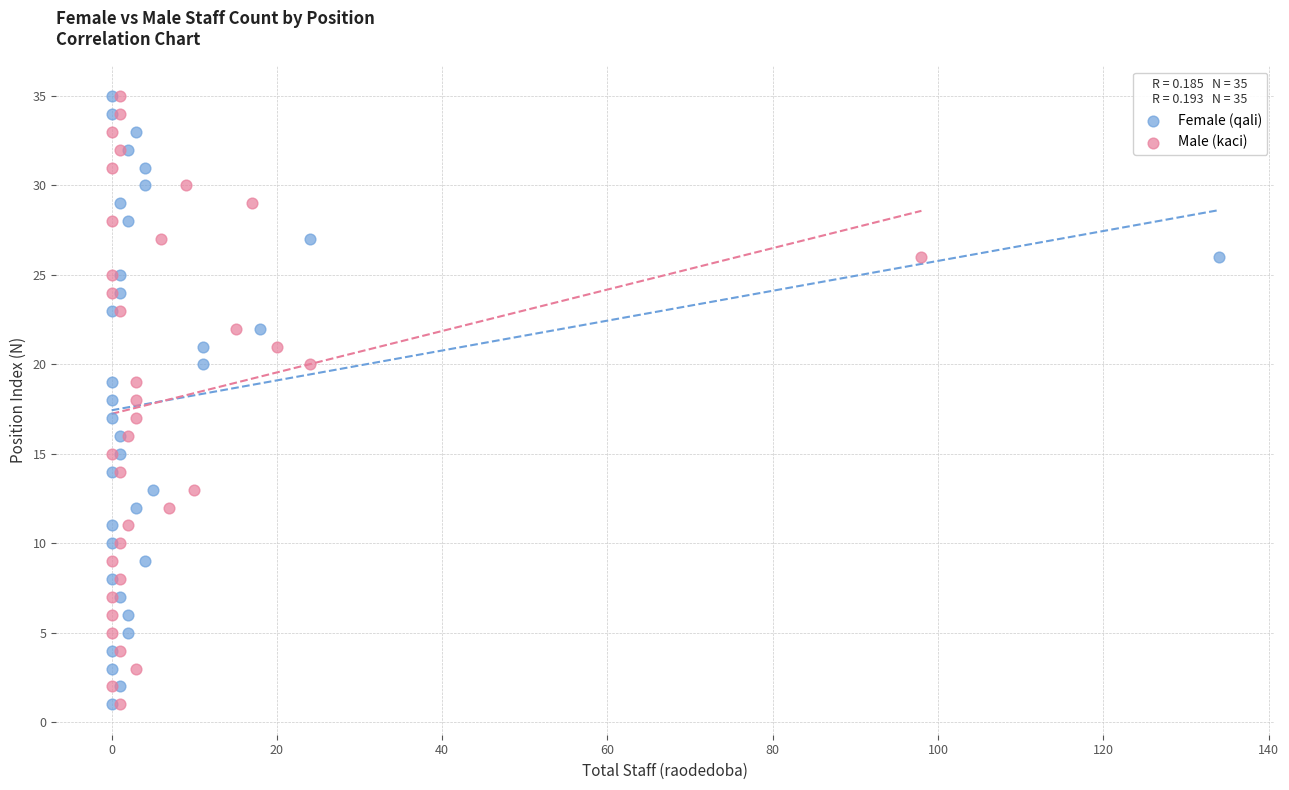

What are all the series names shown in the legend?

Female (qali), Male (kaci)